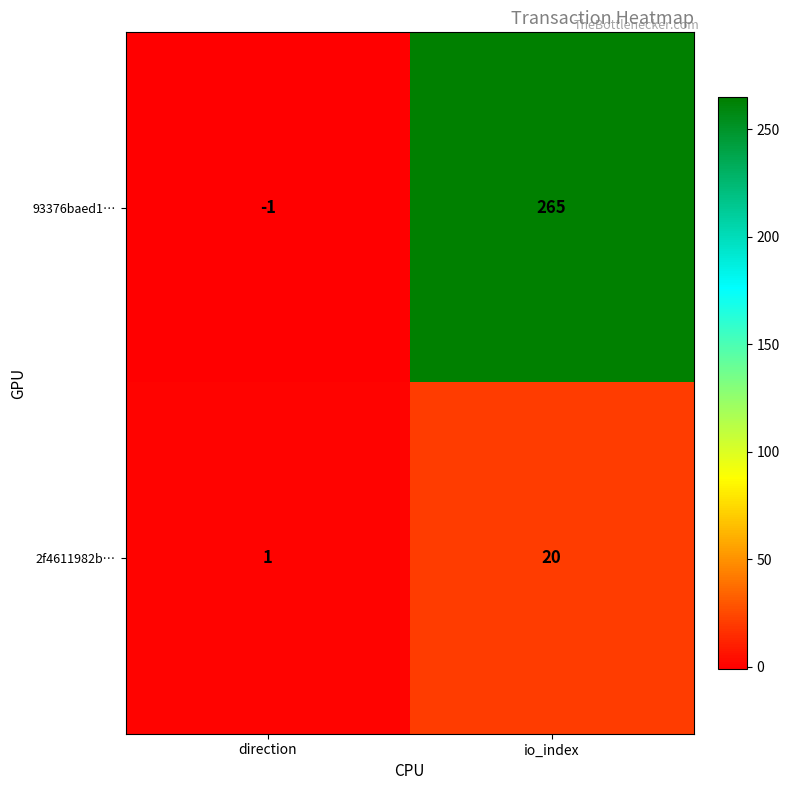

How many categories are shown in the chart?

2